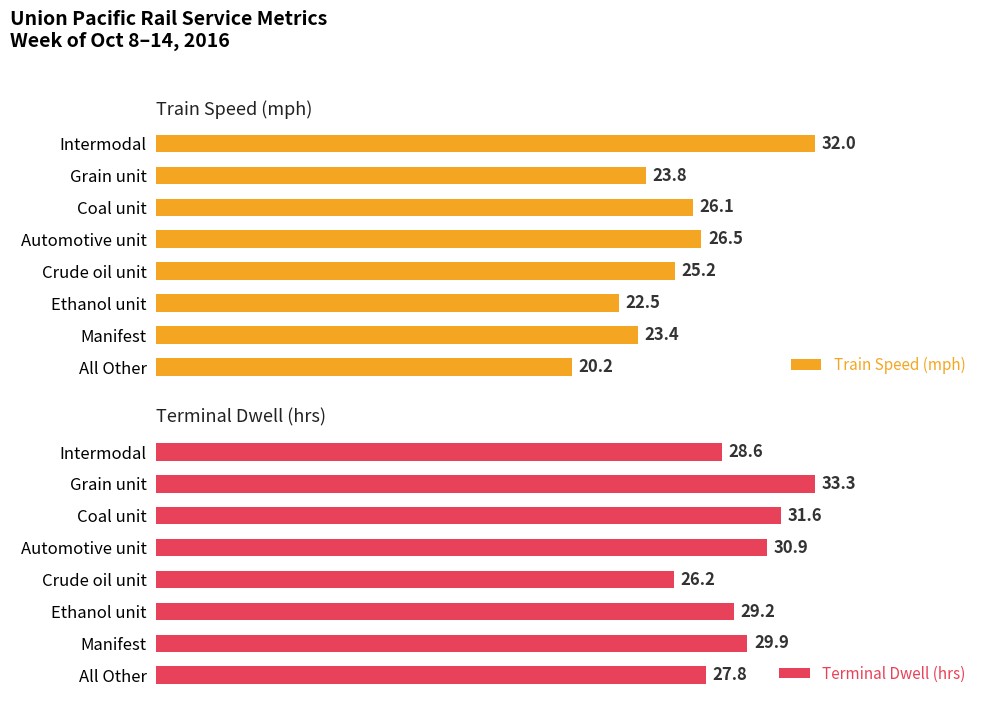

Count the number of data series in this chart.

2